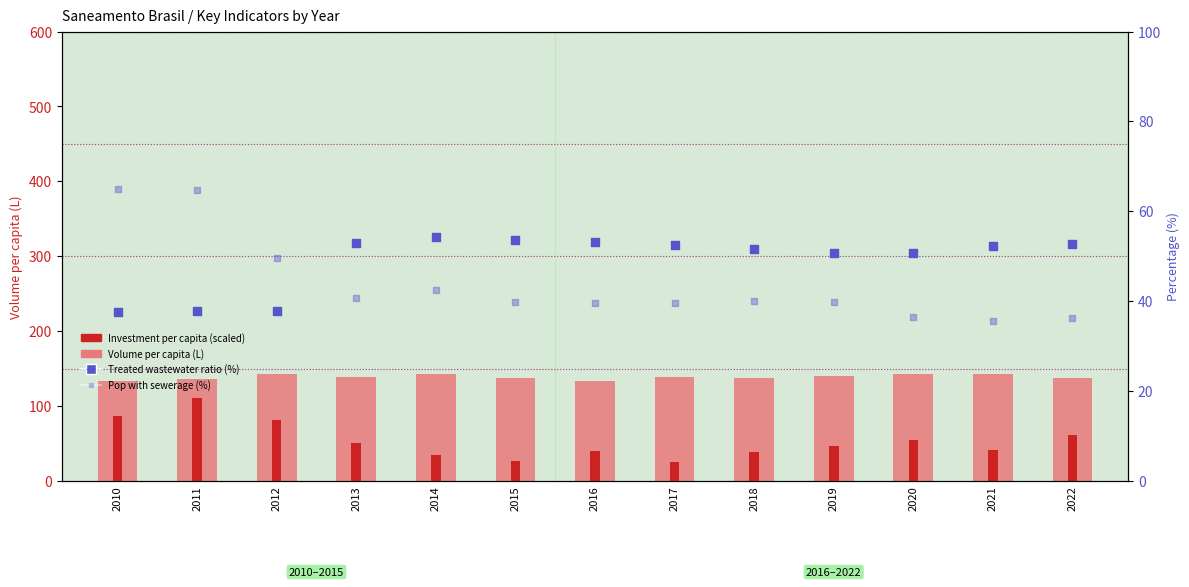

Is the value of Treated wastewater ratio (%) at 2013 greater than the value of Volume per capita (L) at 2021?

No